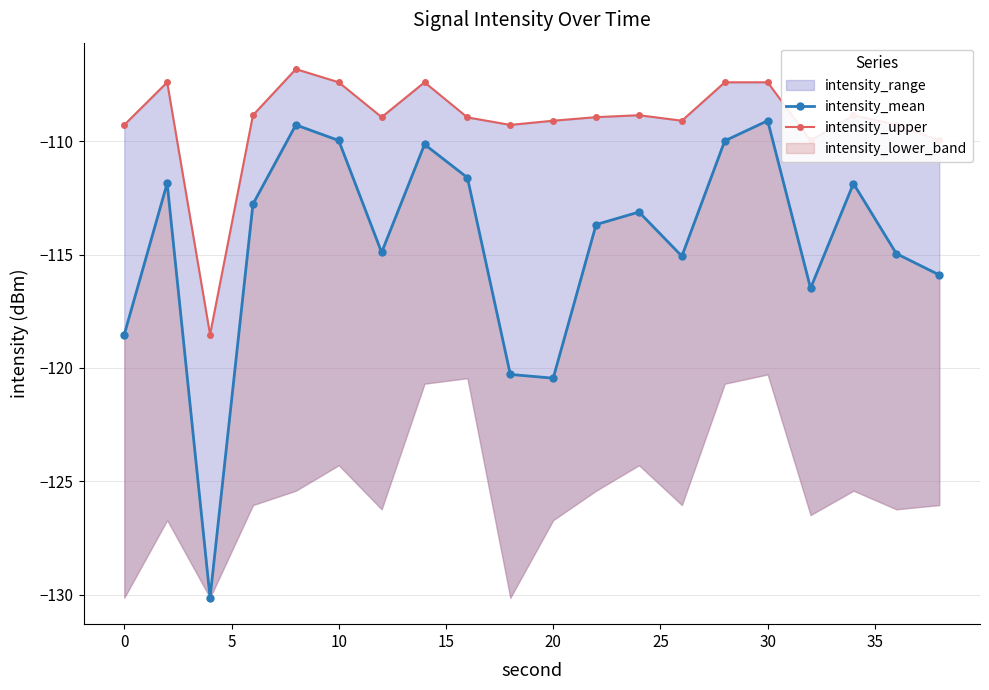

True or false: intensity_upper and intensity_mean intersect in this chart.

False